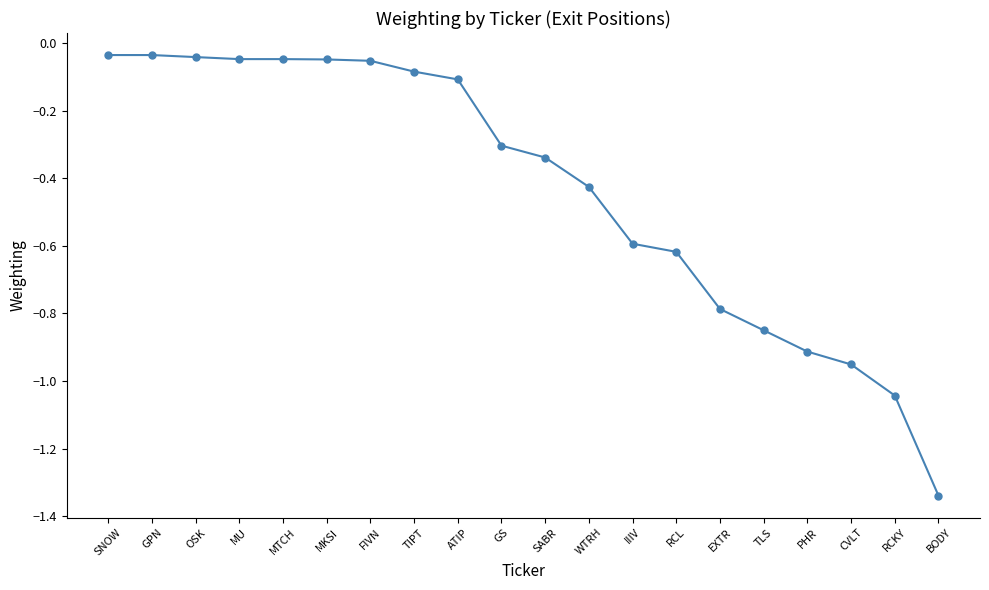

At which category does the chart reach its minimum across all series?

BODY